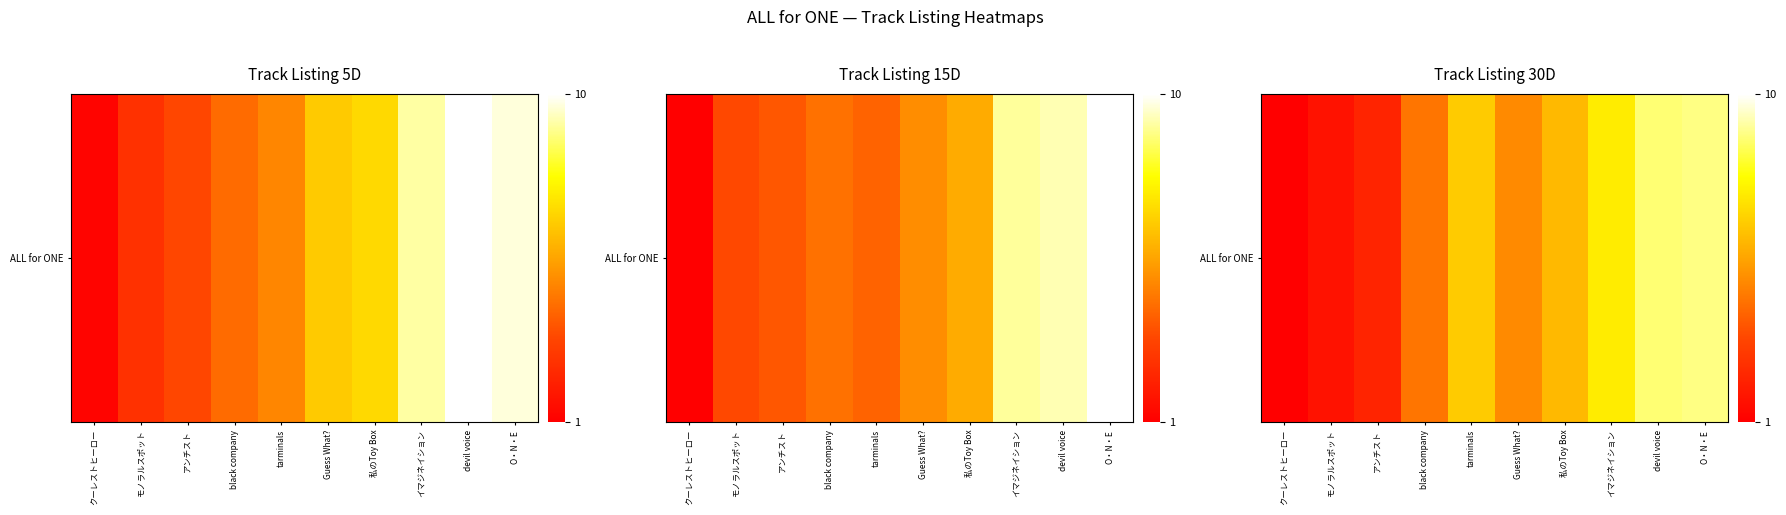

The value at モノラルスポット is 1.6. True or false?

True